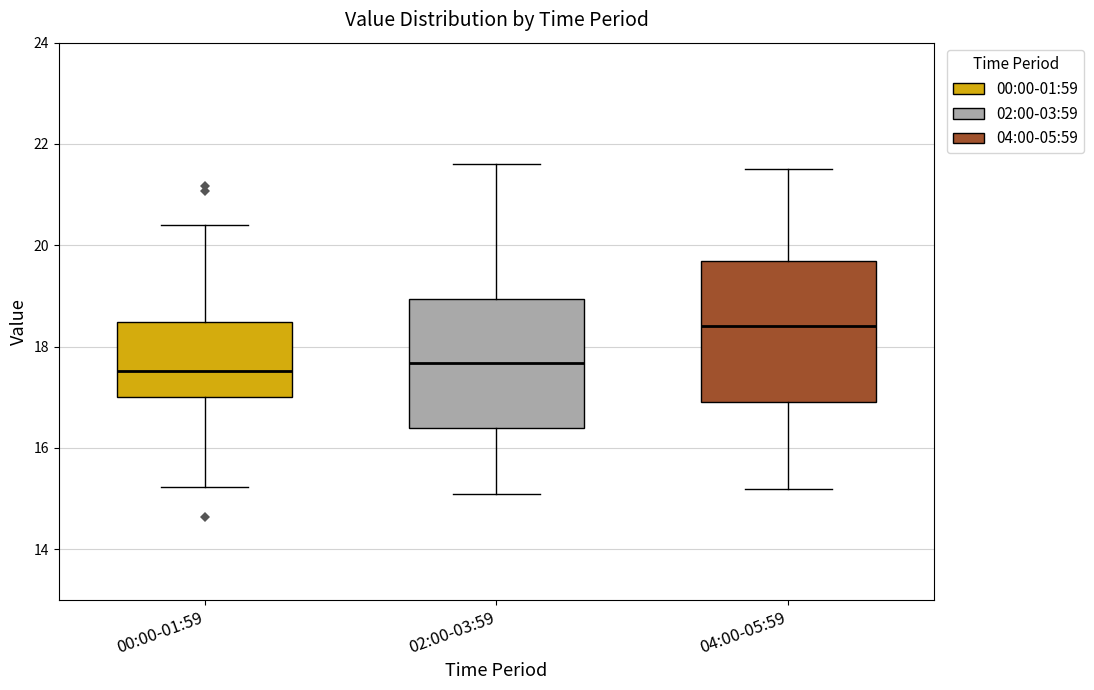

Reading left to right, read every box against the y-axis: the position of its median line, the range the box covers, and the ends of its whiskers. The values are not printed on the chart, so give them approximately, as read against the axis.

00:00-01:59: median 17.6, box 17.0 to 18.4, whiskers 15.2 to 20.4
02:00-03:59: median 17.6, box 16.4 to 19.0, whiskers 15.2 to 21.6
04:00-05:59: median 18.4, box 17.0 to 19.8, whiskers 15.2 to 21.6